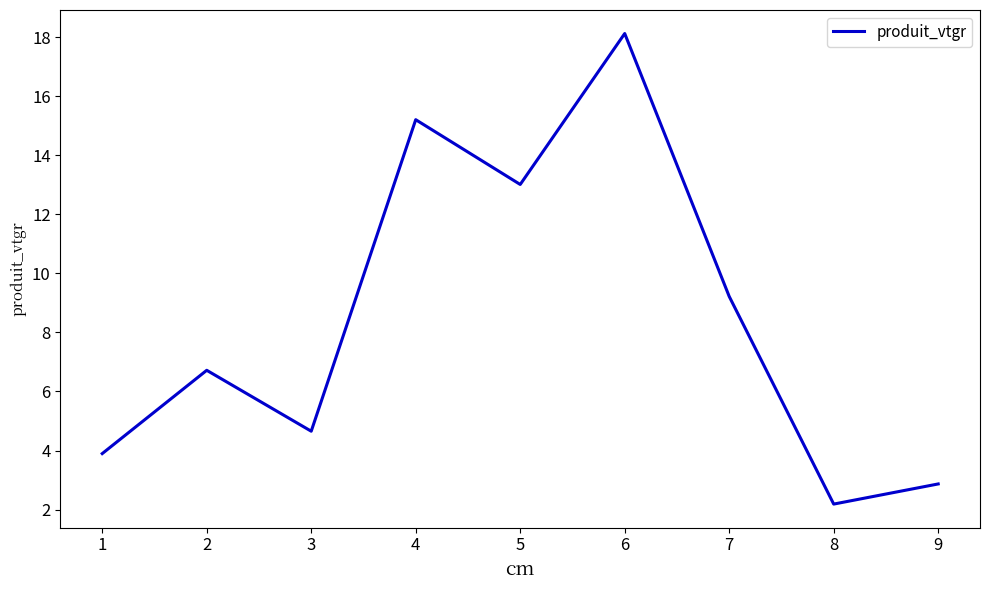

Which label corresponds to the largest value in the chart?

6